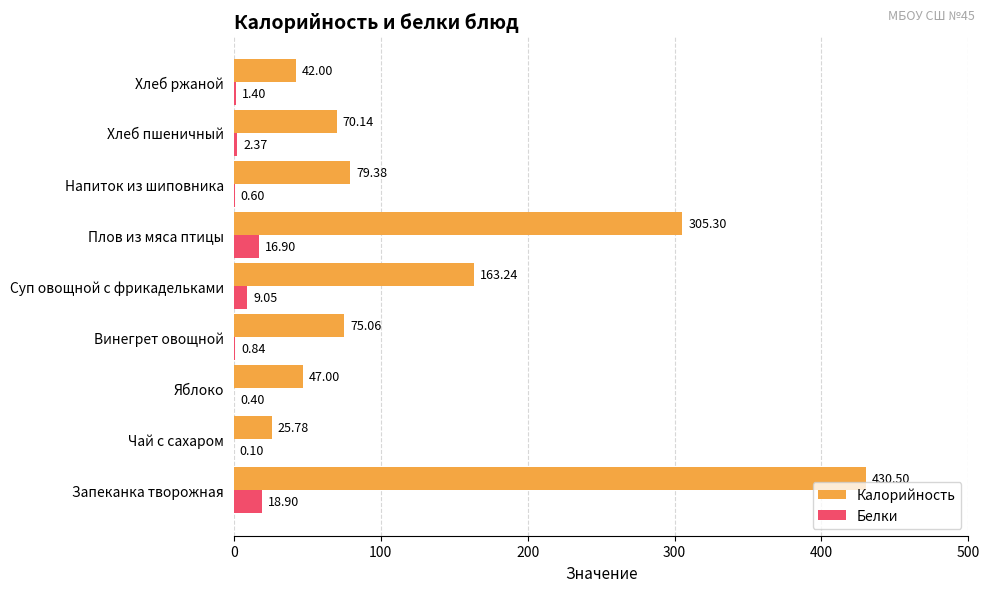

At which category does the chart reach its peak across all series?

Запеканка творожная